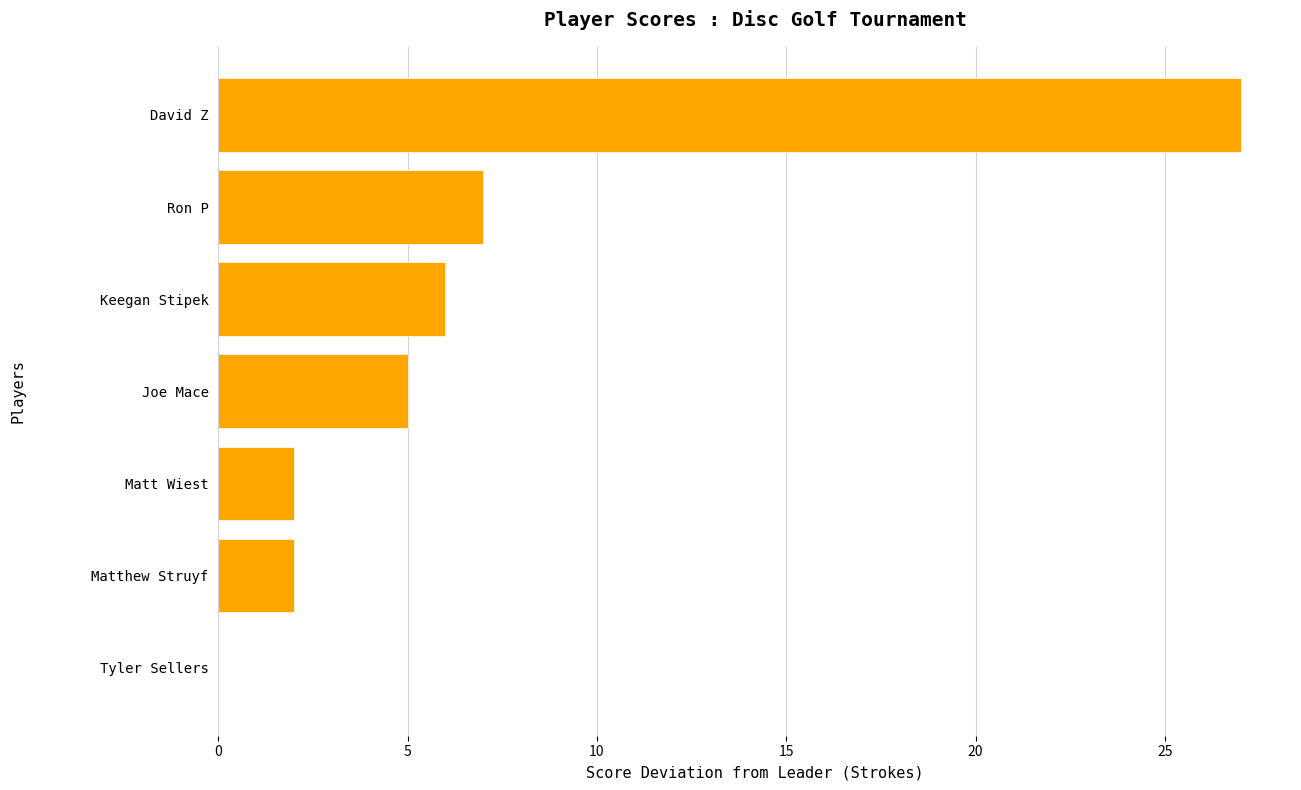

What is the sum of all values?

49